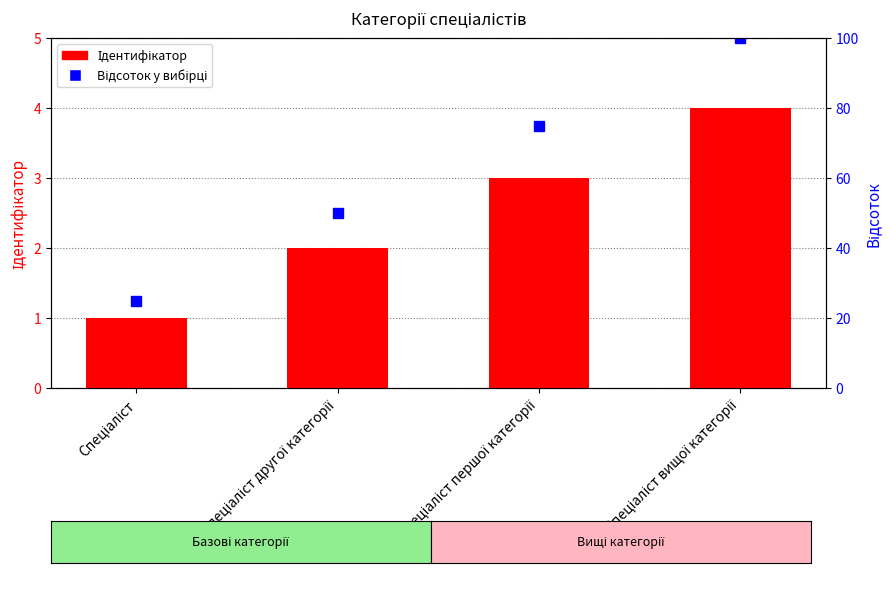

List the labels in order of value, largest first.

Спеціаліст вищої категорії, Спеціаліст першої категорії, Спеціаліст другої категорії, Спеціаліст